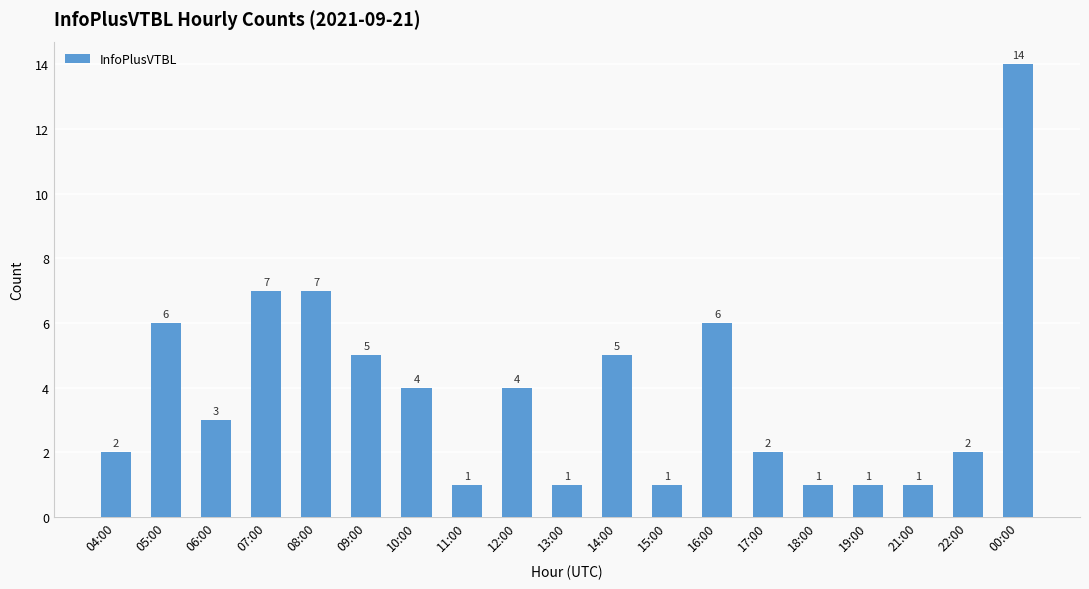

What position from the right is 12:00?

11